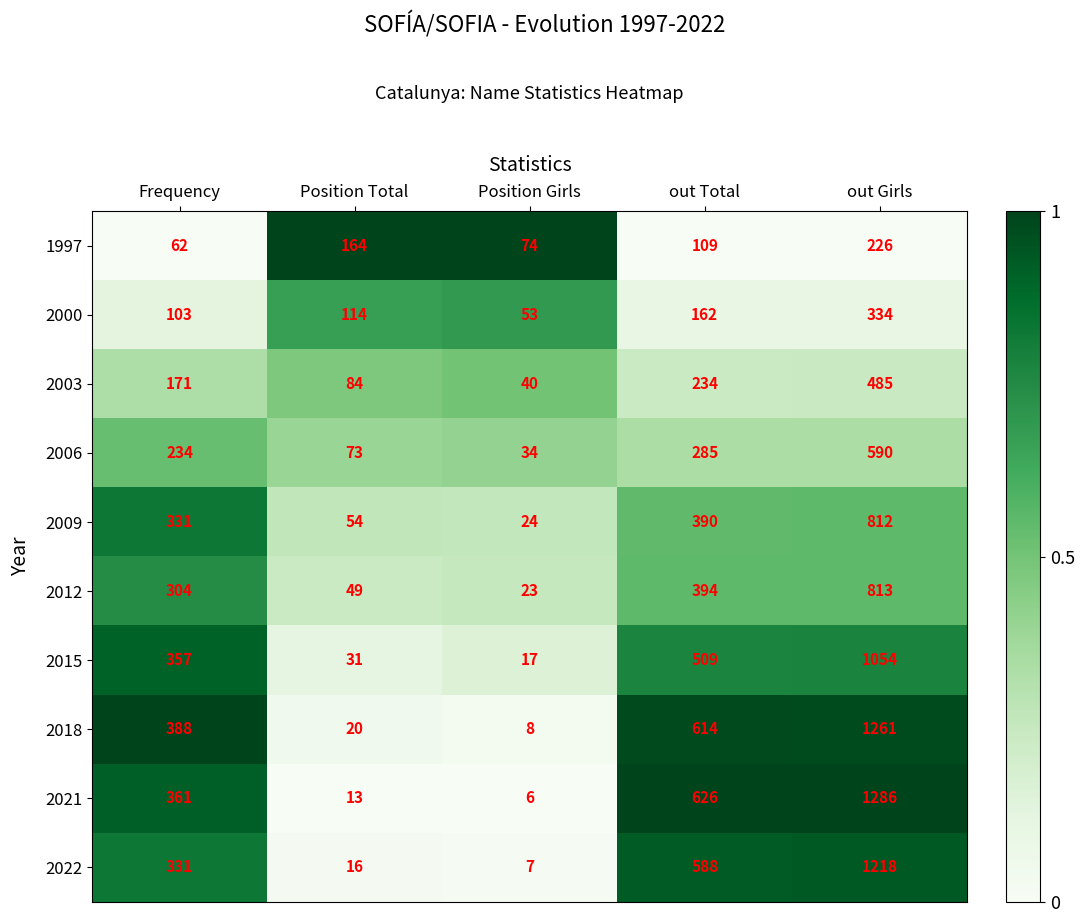

How many distinct data groups are displayed?

10